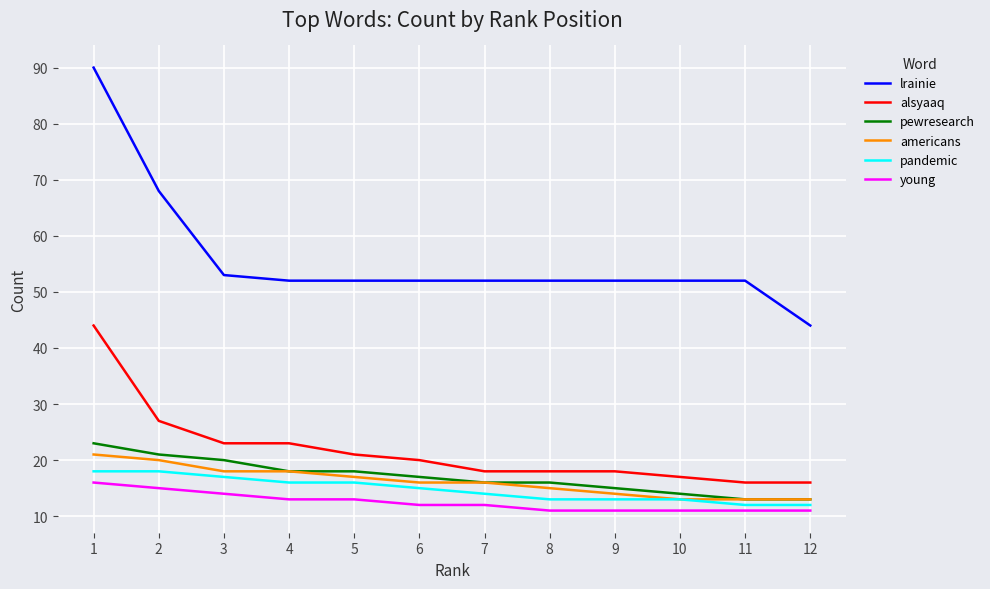

Is it true that alsyaaq equals 21 at 5?

True